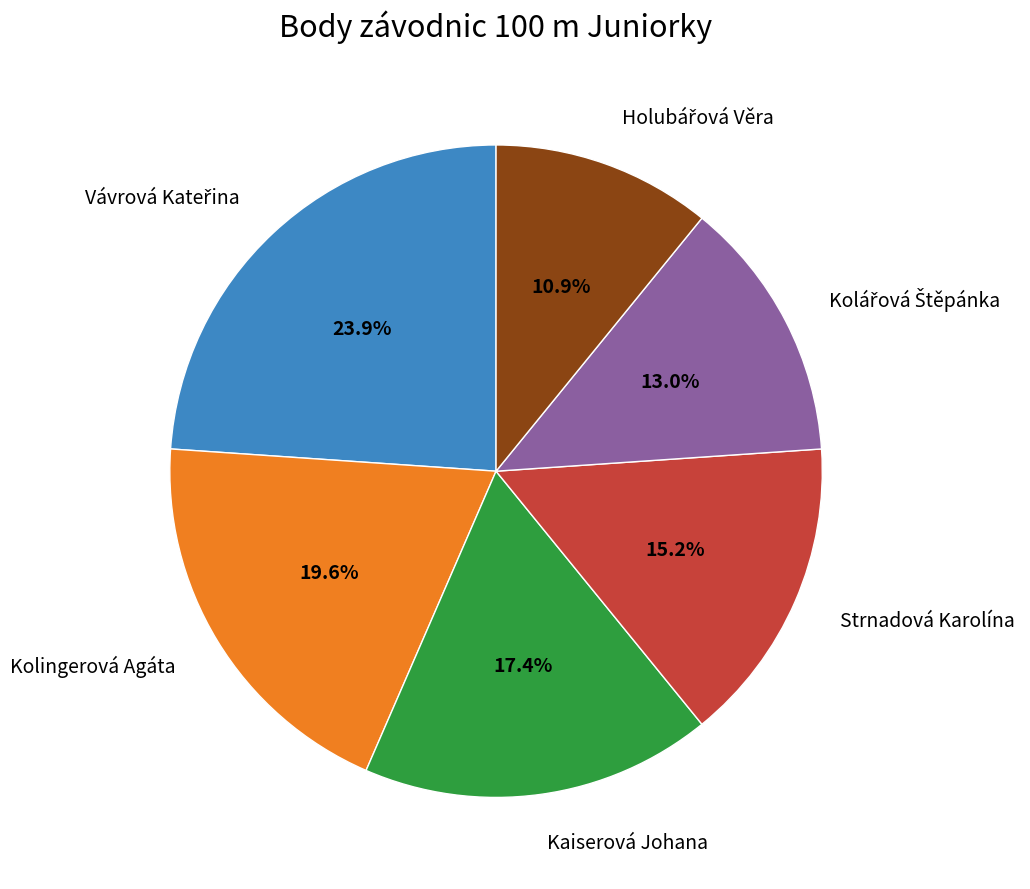

Combined, what portion of the pie is Kolingerová Agáta and Kaiserová Johana?

37.0%